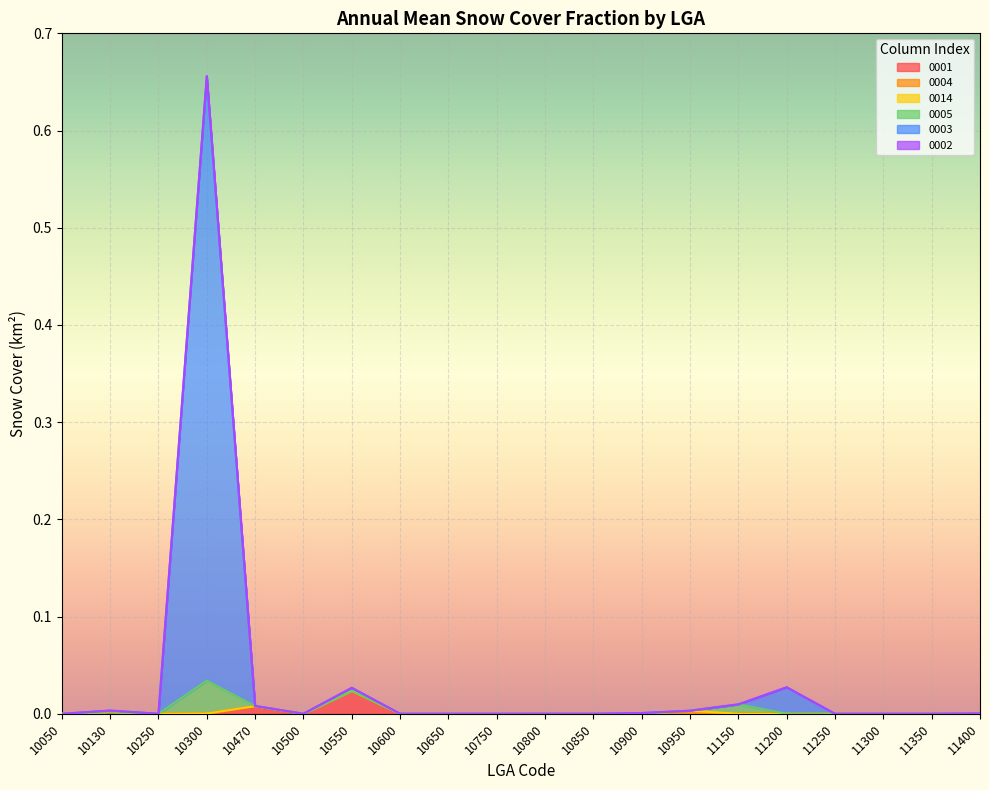

The 0001 series shows 0.0 at 11350. True or false?

True